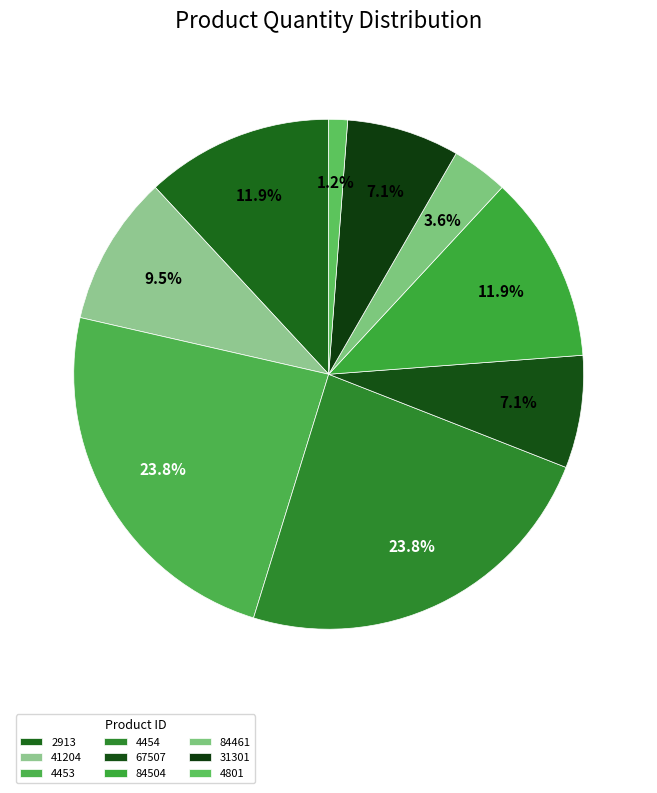

Count the number of slices in the pie.

9